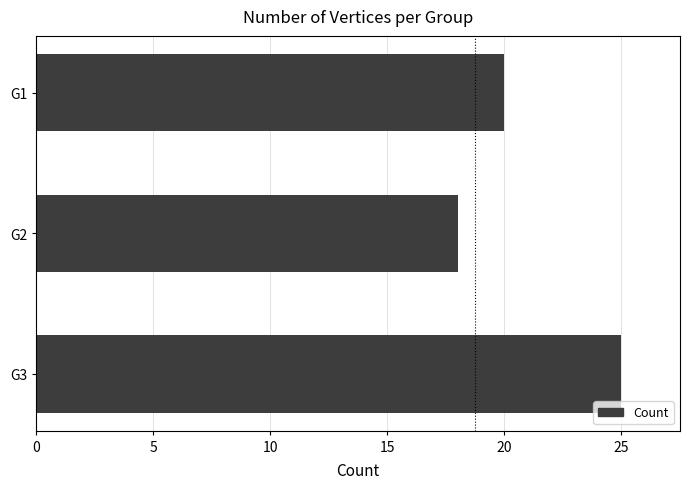

Where is the data nearest to the value 21?

G1